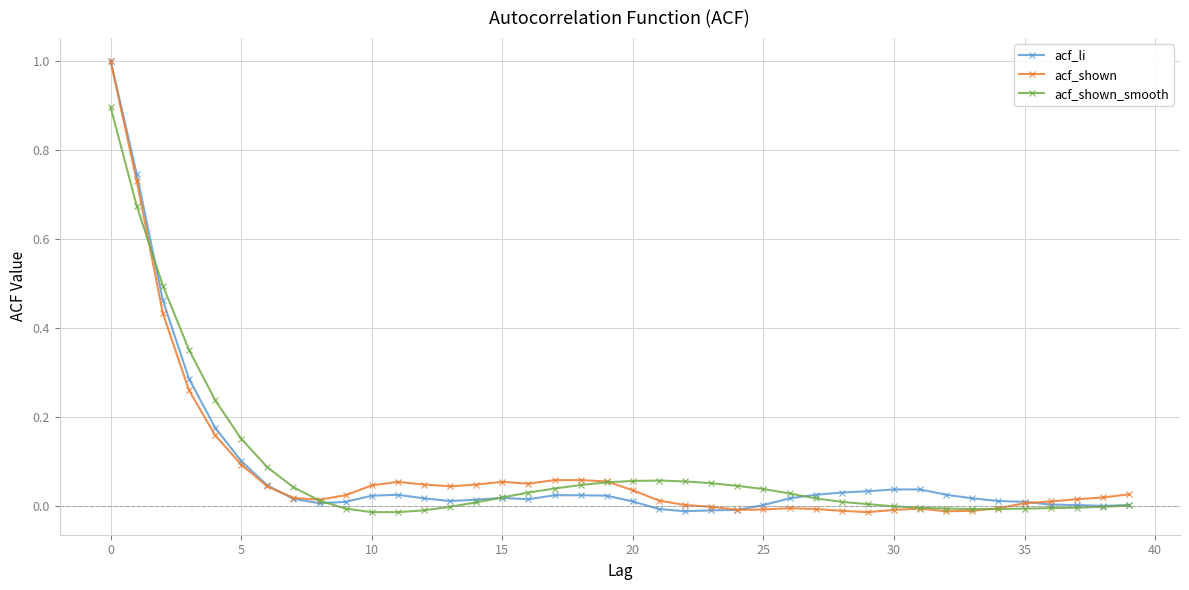

True or false: acf_li has more than 0 interior local peaks.

True